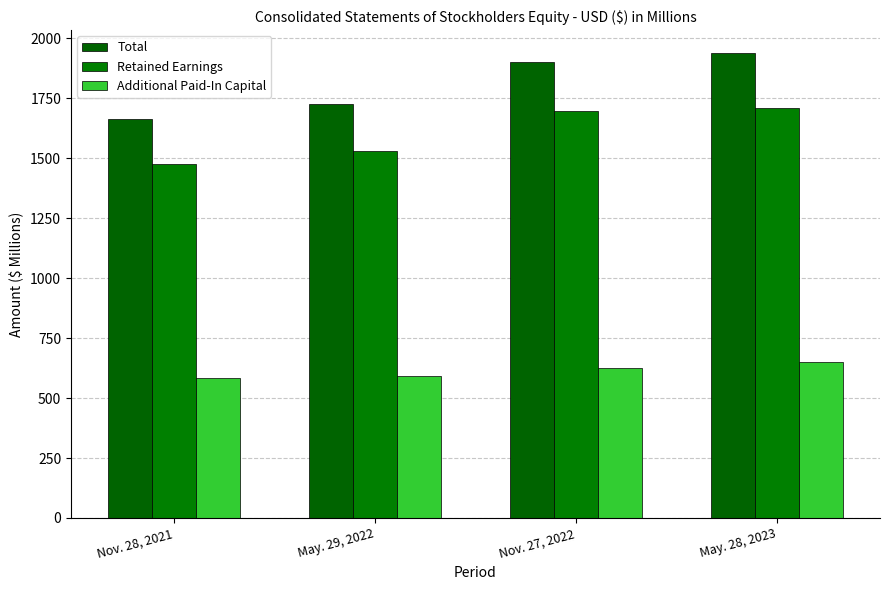

What is the difference between the highest and lowest values at May. 29, 2022?

1135.5